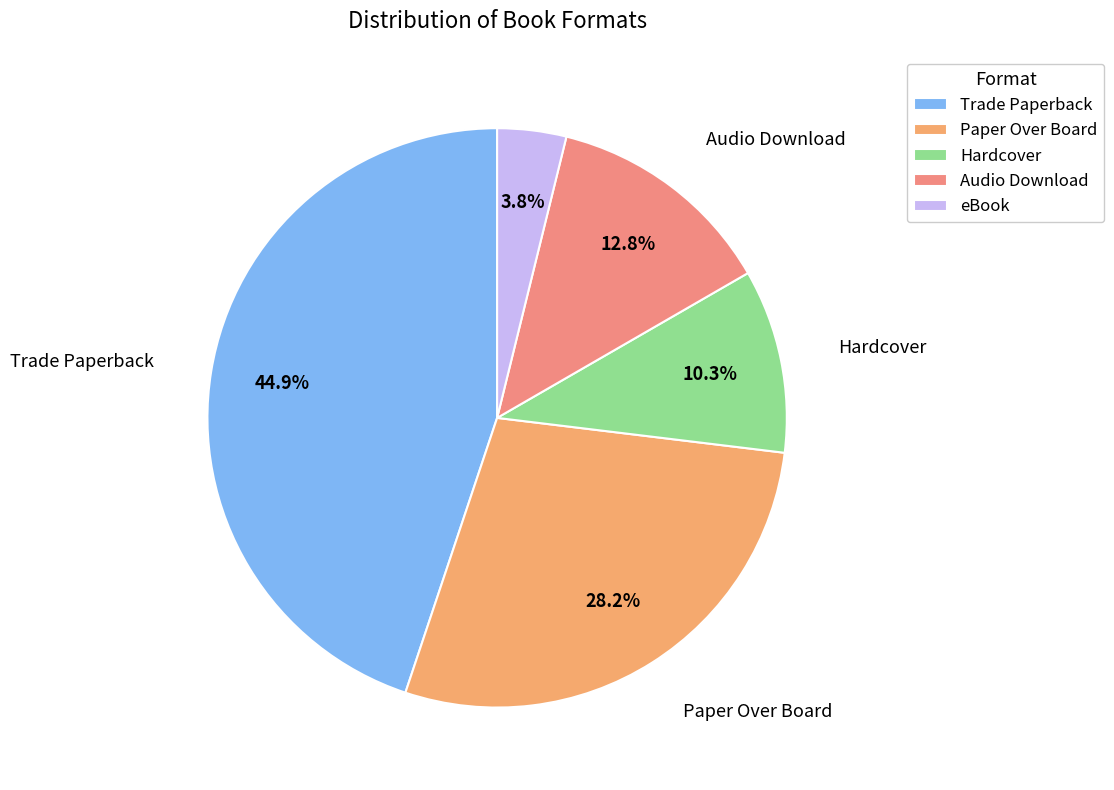

Does Hardcover represent more than half of the total?

No